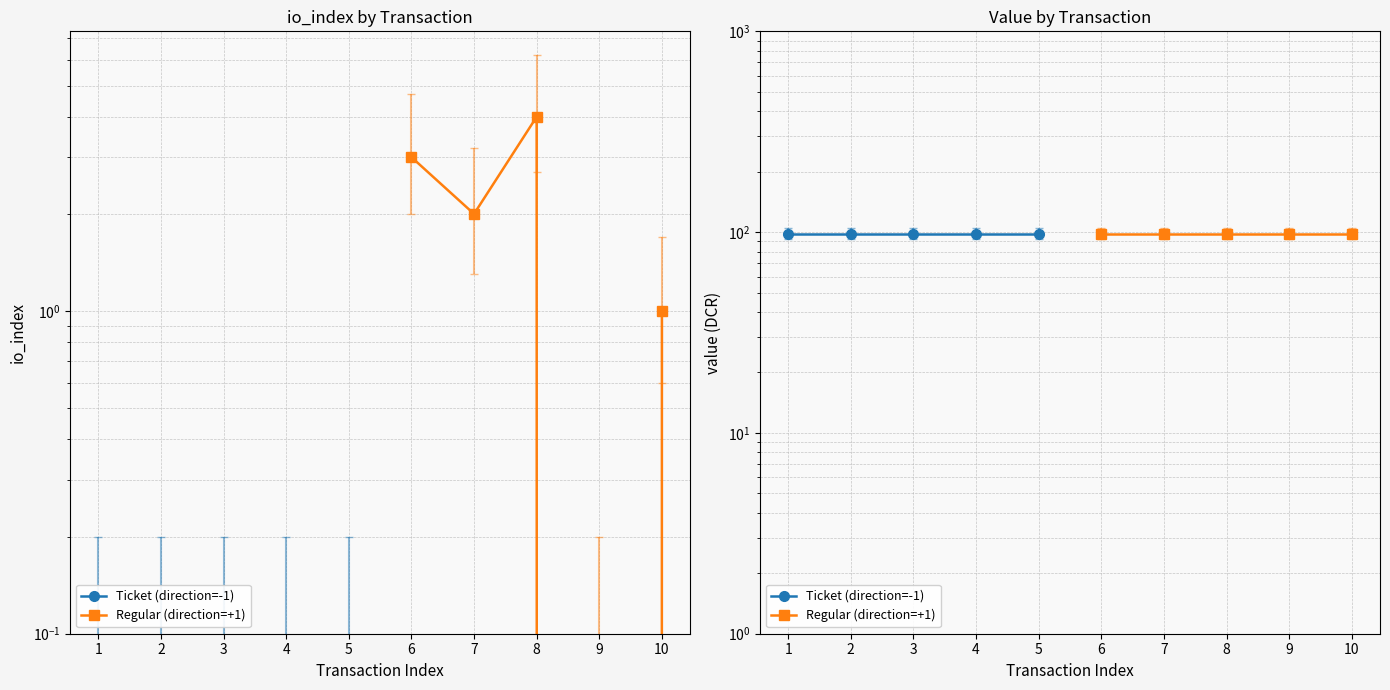

What is the greatest value displayed?

4